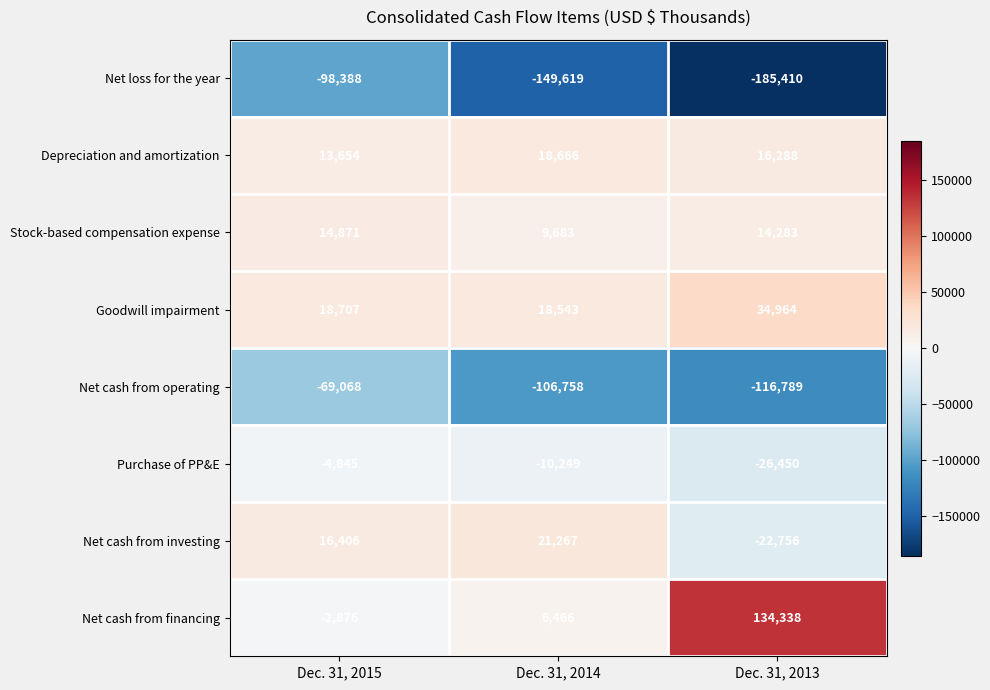

Reading right to left, extract all data points from this chart.

Net loss for the year: -185410	-149619	-98388
Depreciation and amortization: 16288	18666	13654
Stock-based compensation expense: 14283	9683	14871
Goodwill impairment: 34964	18543	18707
Net cash from operating: -116789	-106758	-69068
Purchase of PP&E: -26450	-10249	-4845
Net cash from investing: -22756	21267	16406
Net cash from financing: 134338	6466	-2876